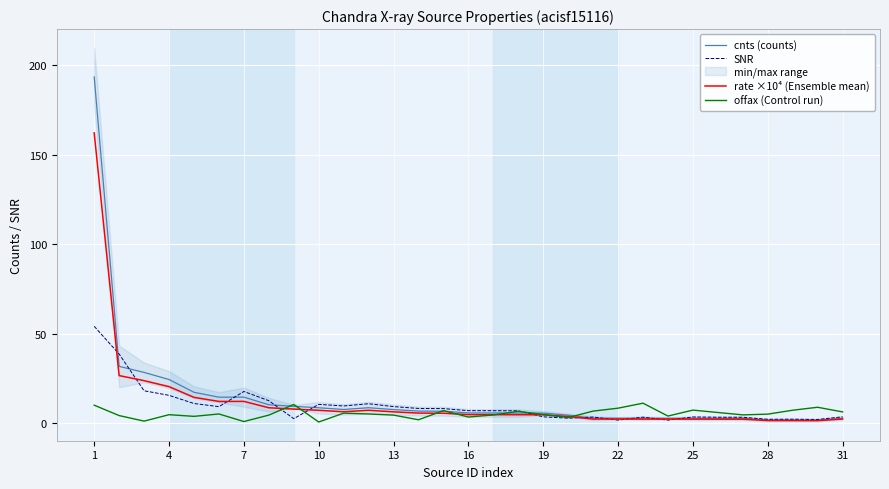

Read the offax (Control run) value at 19.

5.0